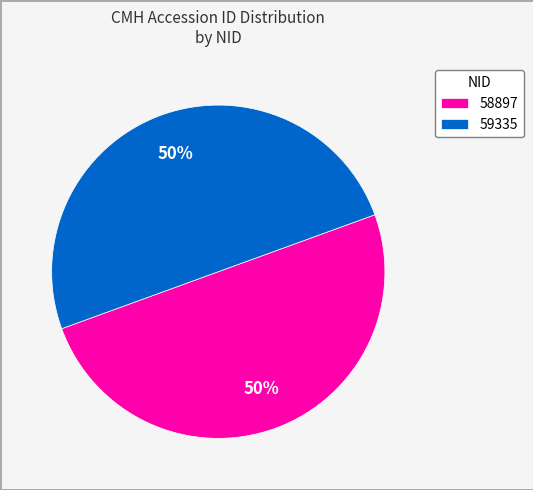

Do 59335 and 58897 together represent more than half of the pie?

Yes